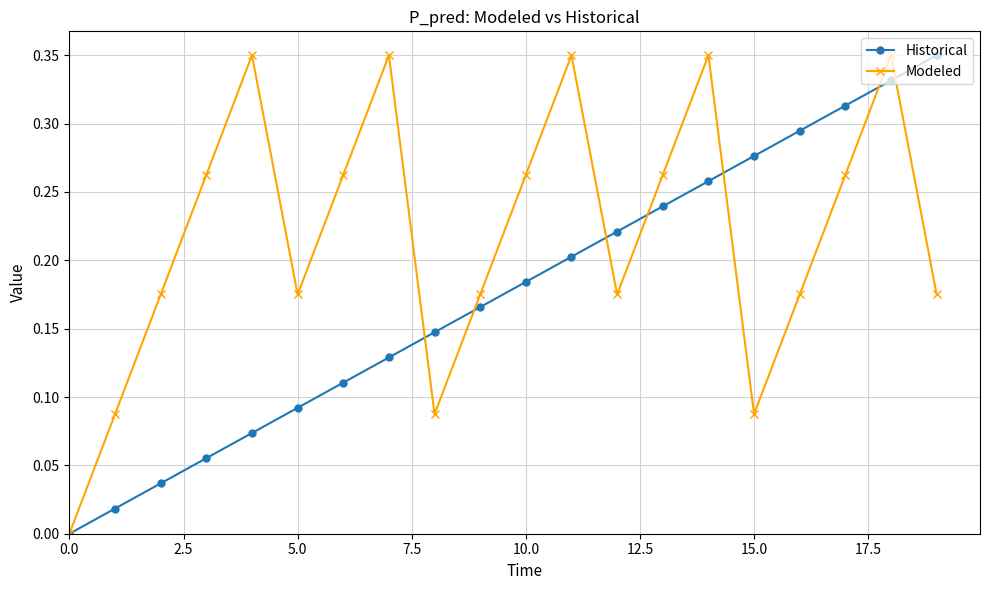

How many positive values does the Historical series have?

19